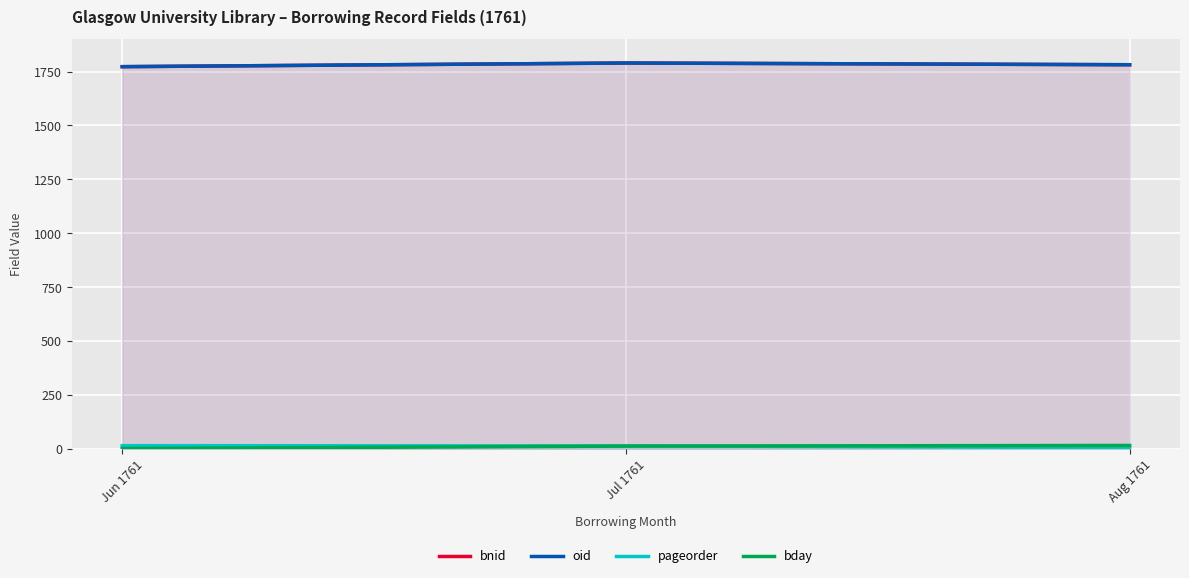

What is the difference between the maximum and minimum values in the pageorder series?

9